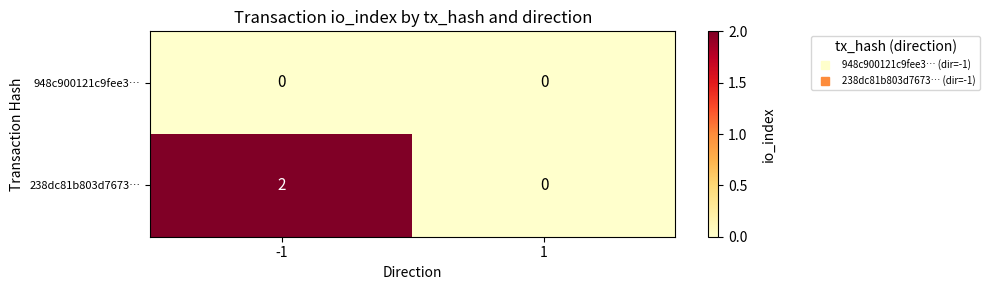

List the series in order of their overall mean, highest first.

238dc81b803d7673…, 948c900121c9fee3…